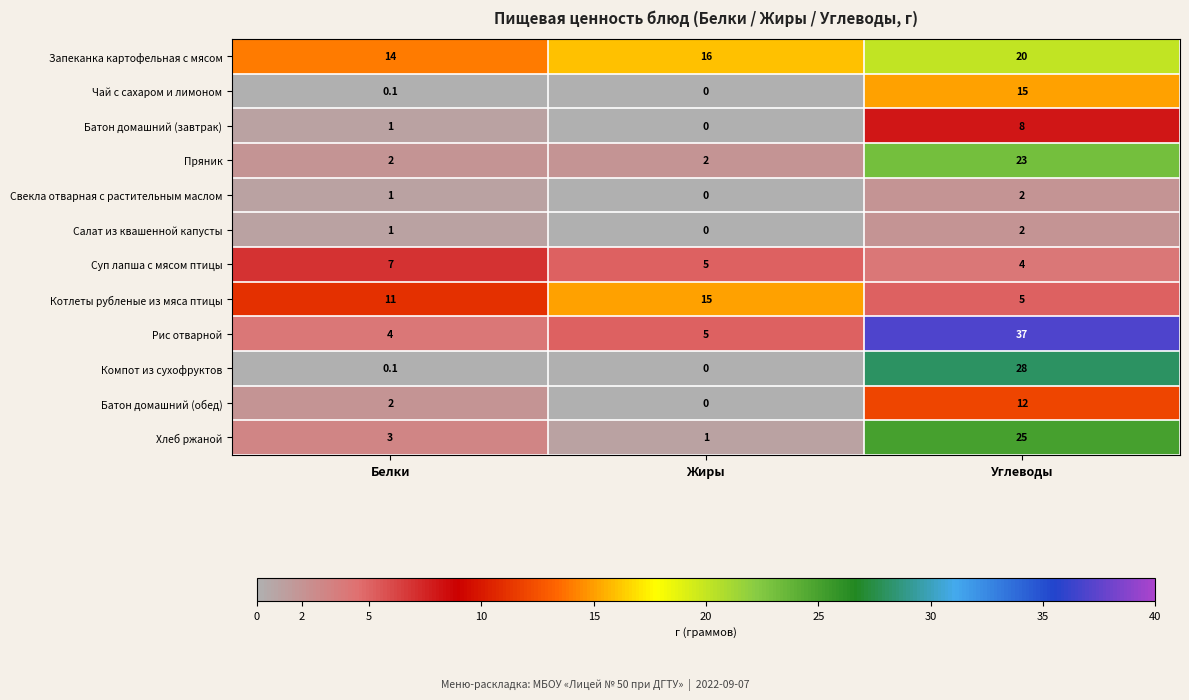

What is the sum of the Хлеб ржаной values at Углеводы and Жиры?

26.0